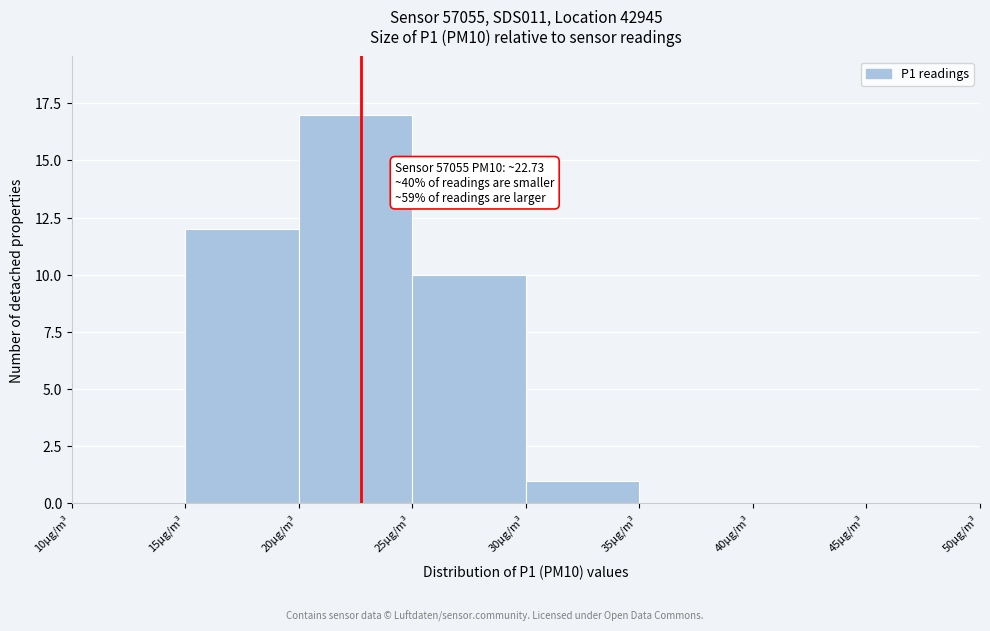

Over which range of the x-axis is the bar tallest?

20 to 25